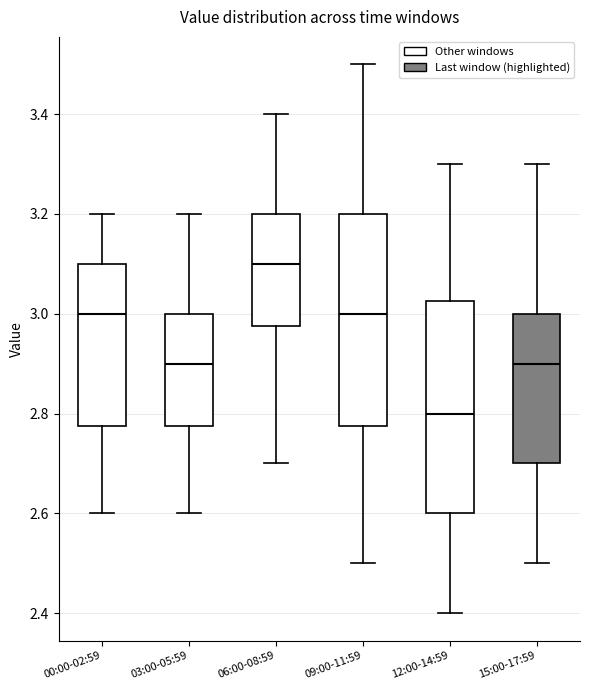

Which box's median line is the lowest?

12:00-14:59